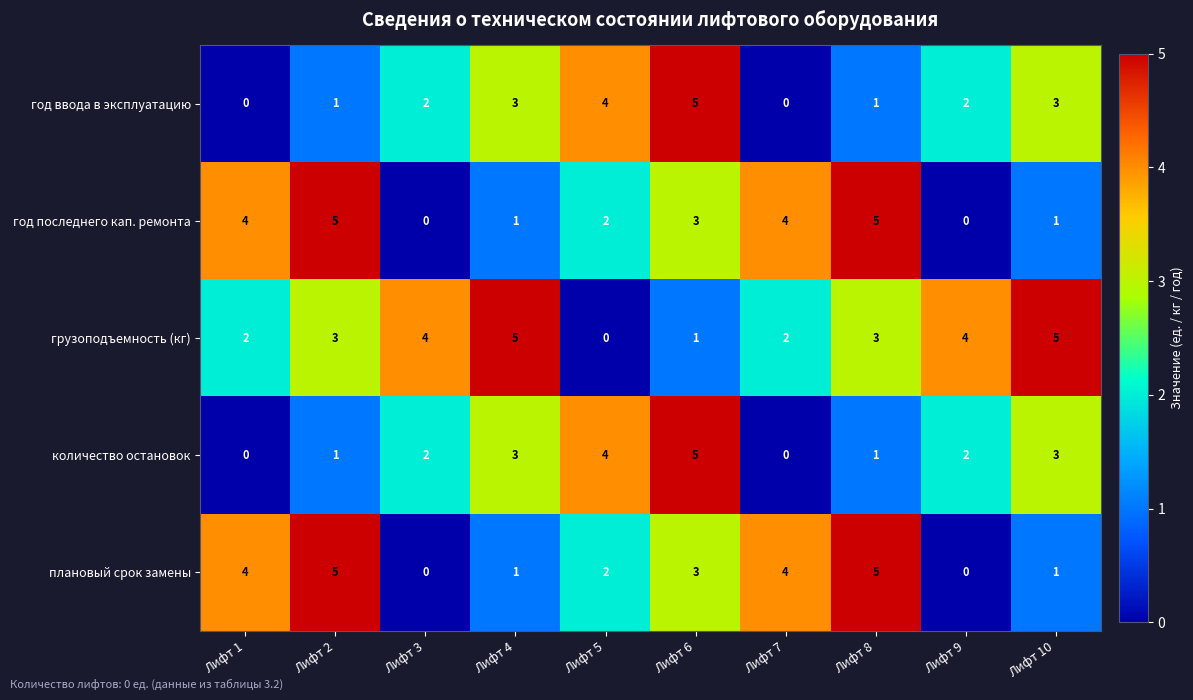

What is the spread (max minus min) of values at Лифт 9?

4